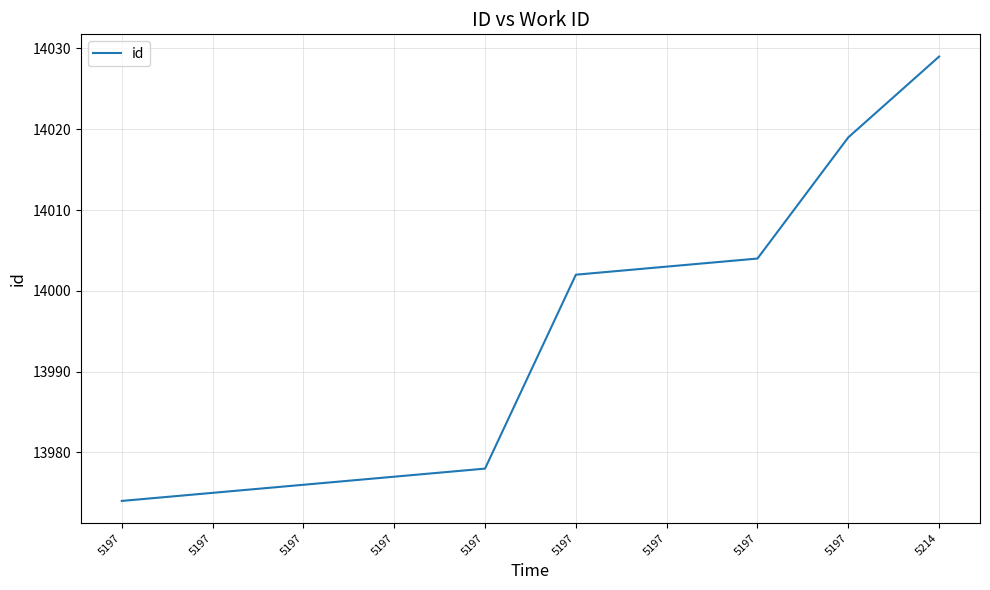

Does the chart have visible grid lines?

Yes